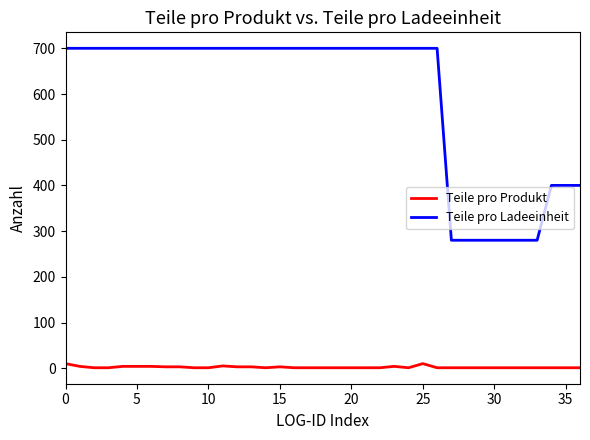

How many lines are shown in the chart?

2